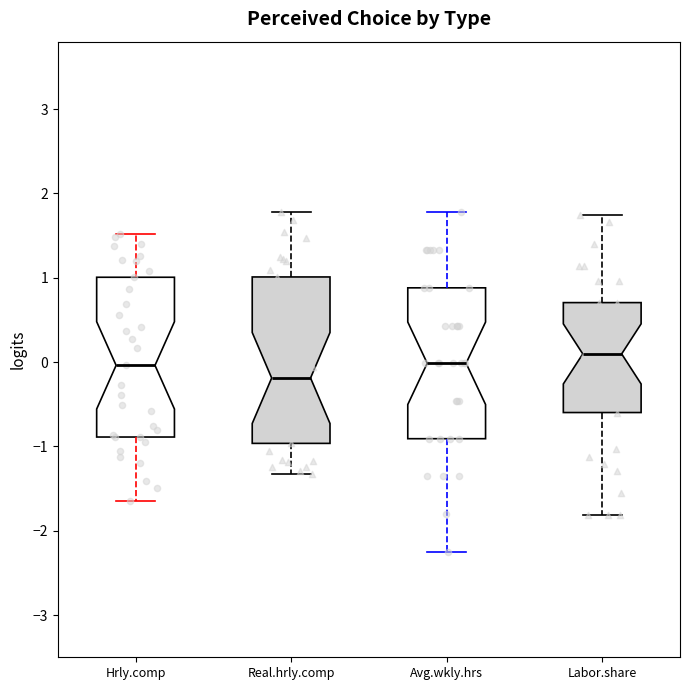

Reading left to right, read every box against the y-axis: the position of its median line, the range the box covers, and the ends of its whiskers. The values are not printed on the chart, so give them approximately, as read against the axis.

Hrly.comp: median 0.0, box -0.9 to 1.0, whiskers -1.6 to 1.5
Real.hrly.comp: median -0.2, box -1.0 to 1.0, whiskers -1.3 to 1.8
Avg.wkly.hrs: median 0.0, box -0.9 to 0.9, whiskers -2.2 to 1.8
Labor.share: median 0.1, box -0.6 to 0.7, whiskers -1.8 to 1.7